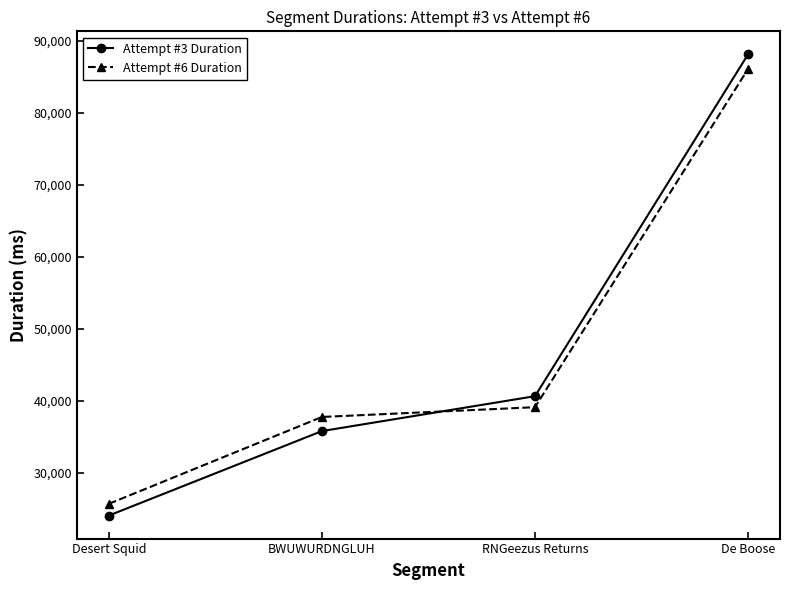

Rank the series at Desert Squid from highest to lowest value.

Attempt #6 Duration, Attempt #3 Duration